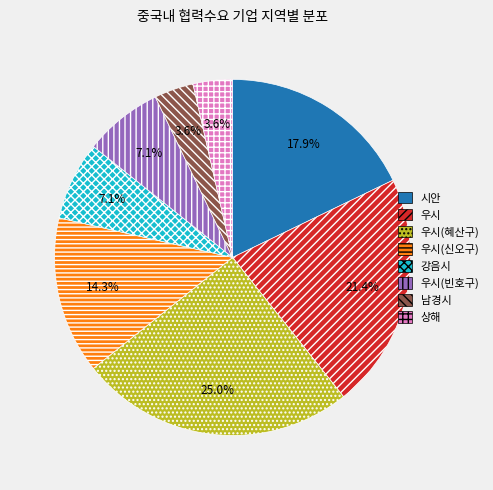

Does any single category account for the majority?

No